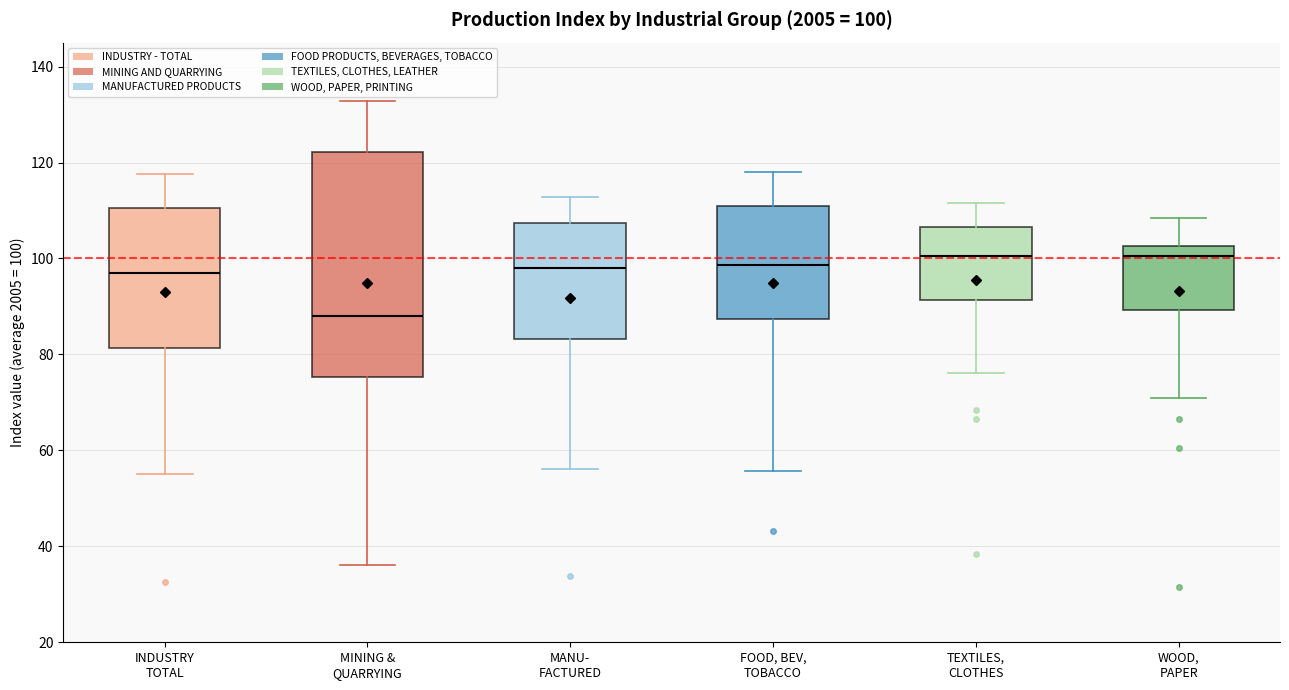

Which box is the tallest, from its lower edge to its upper edge?

MINING & QUARRYING